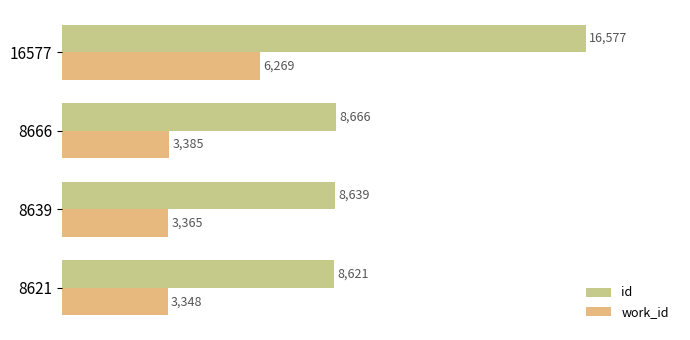

At which category is the sum across all series the highest?

16577